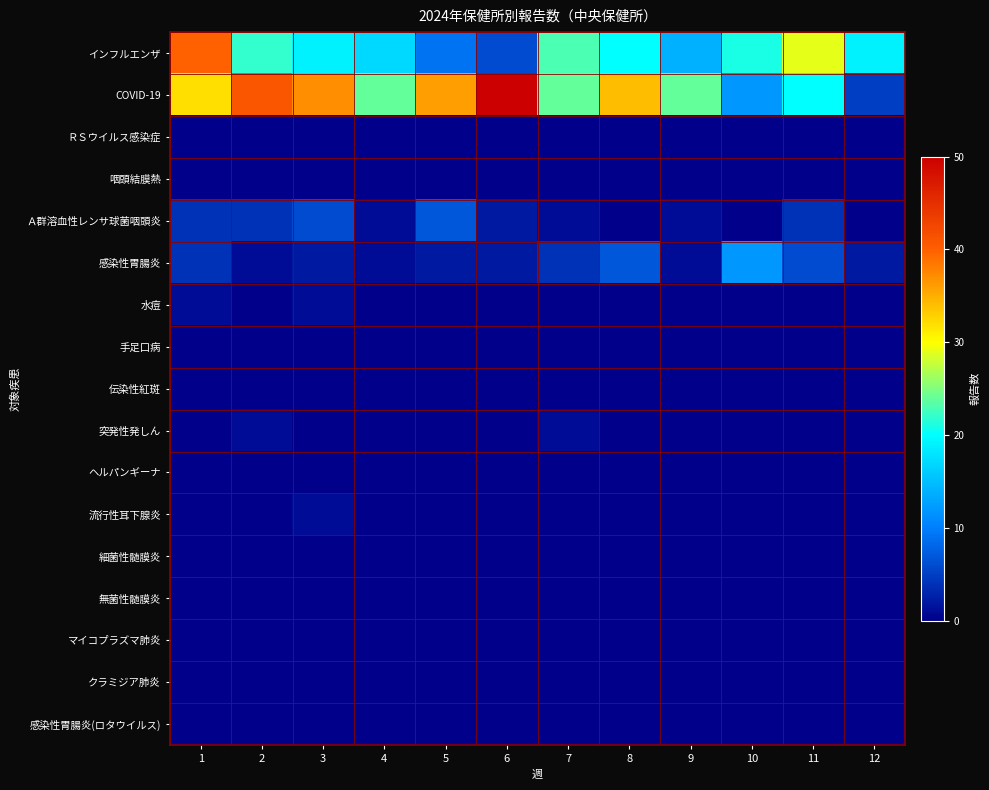

At which category does the chart reach its peak across all series?

6